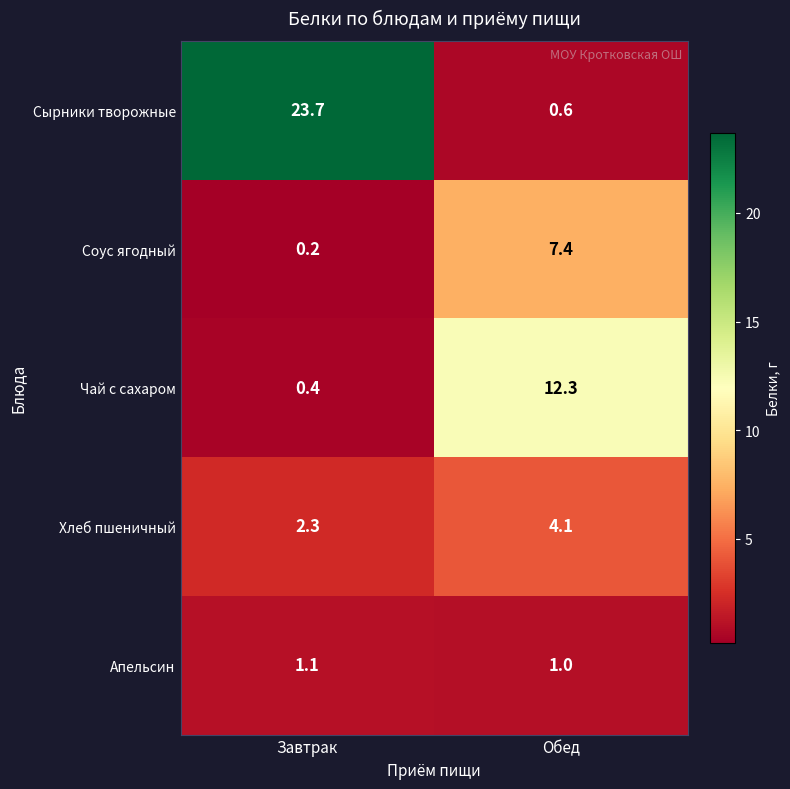

Count the number of categories in the chart.

2